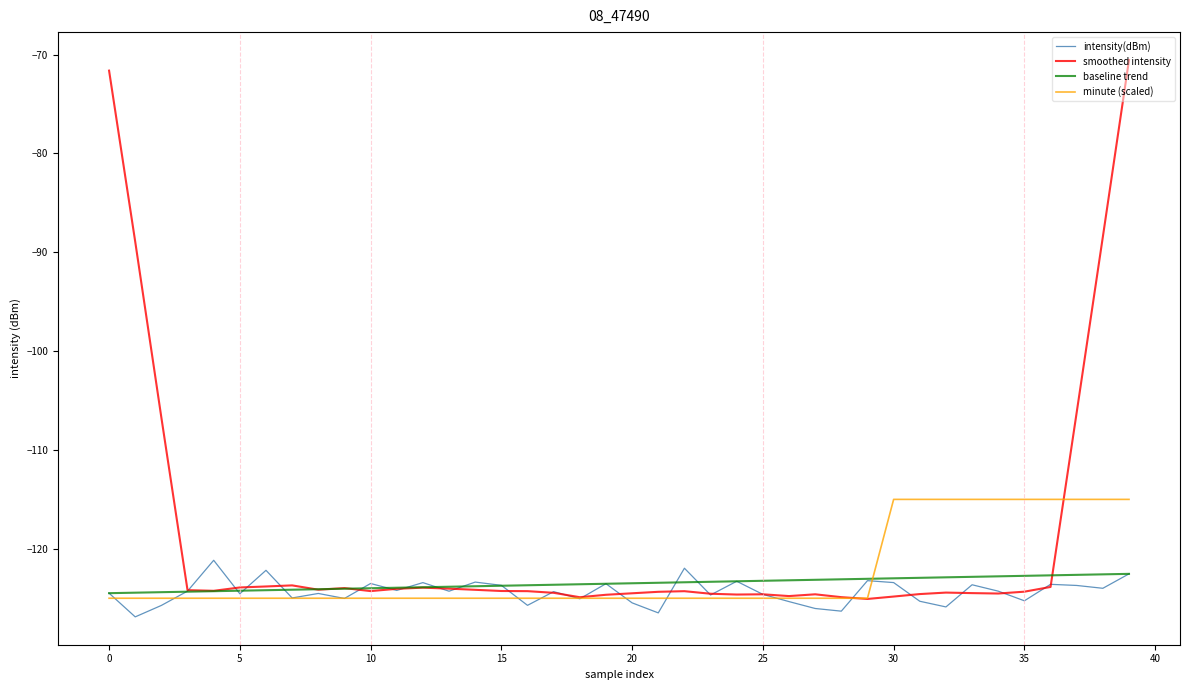

Which series has the largest range (max minus min)?

smoothed intensity